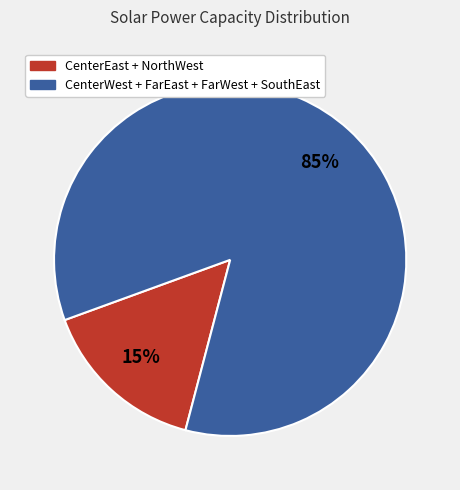

Does any single category account for the majority?

Yes